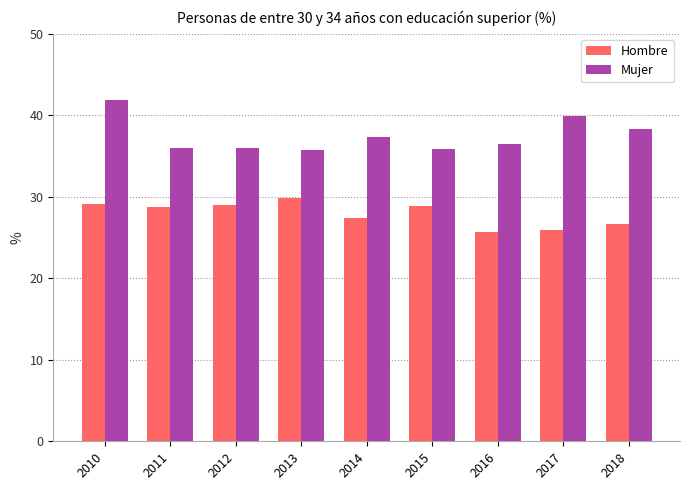

What is the total value across all series at 2011?

64.7